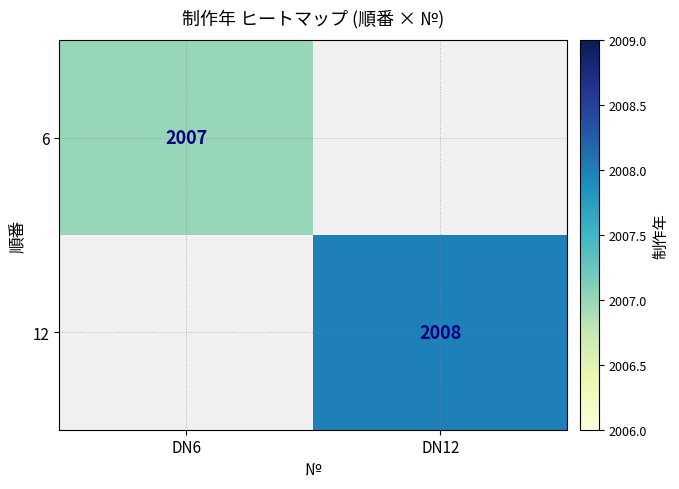

True or false: 12 has a value of 2638 at DN12.

False